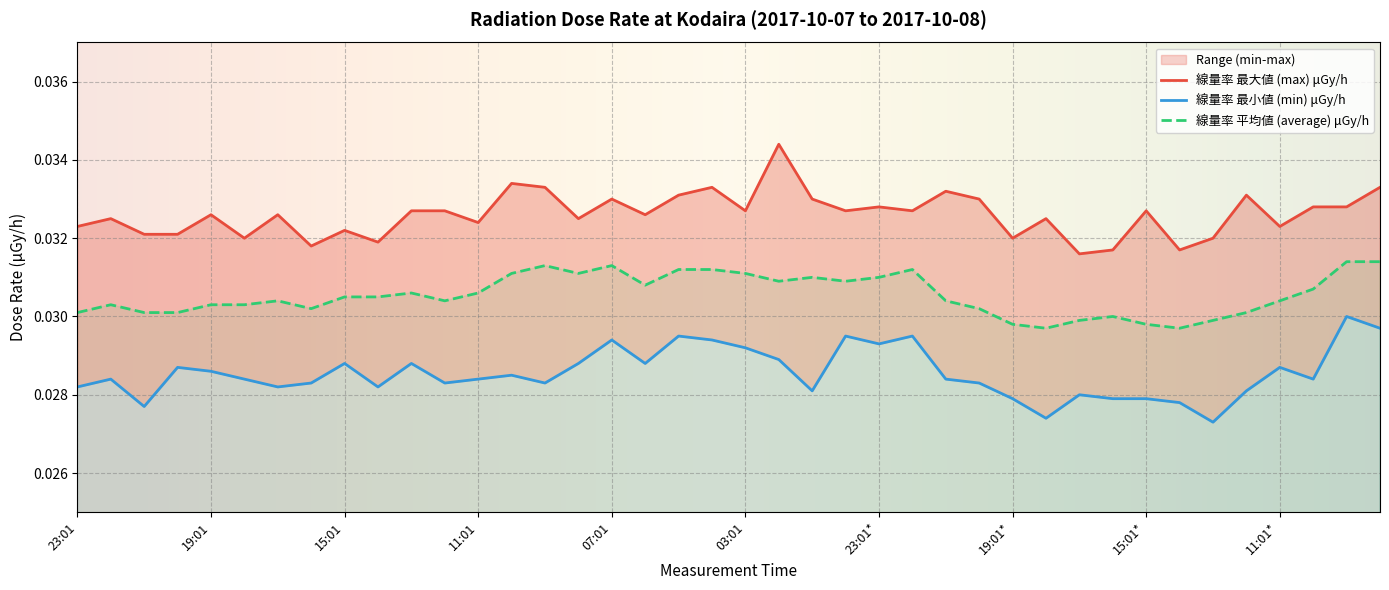

Rank the series by their average value, from highest to lowest.

線量率 最大値 (max) μGy/h, 線量率 平均値 (average) μGy/h, 線量率 最小値 (min) μGy/h